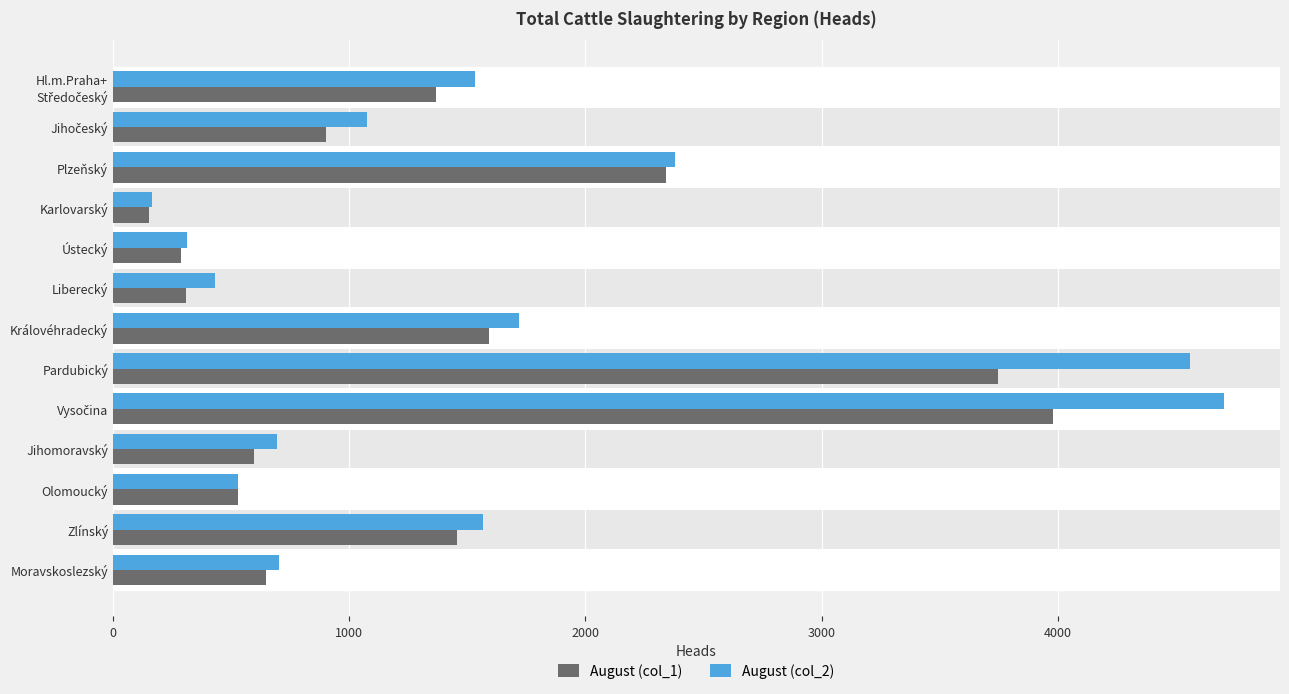

How many values in the August (col_2) series are below 1075?

6